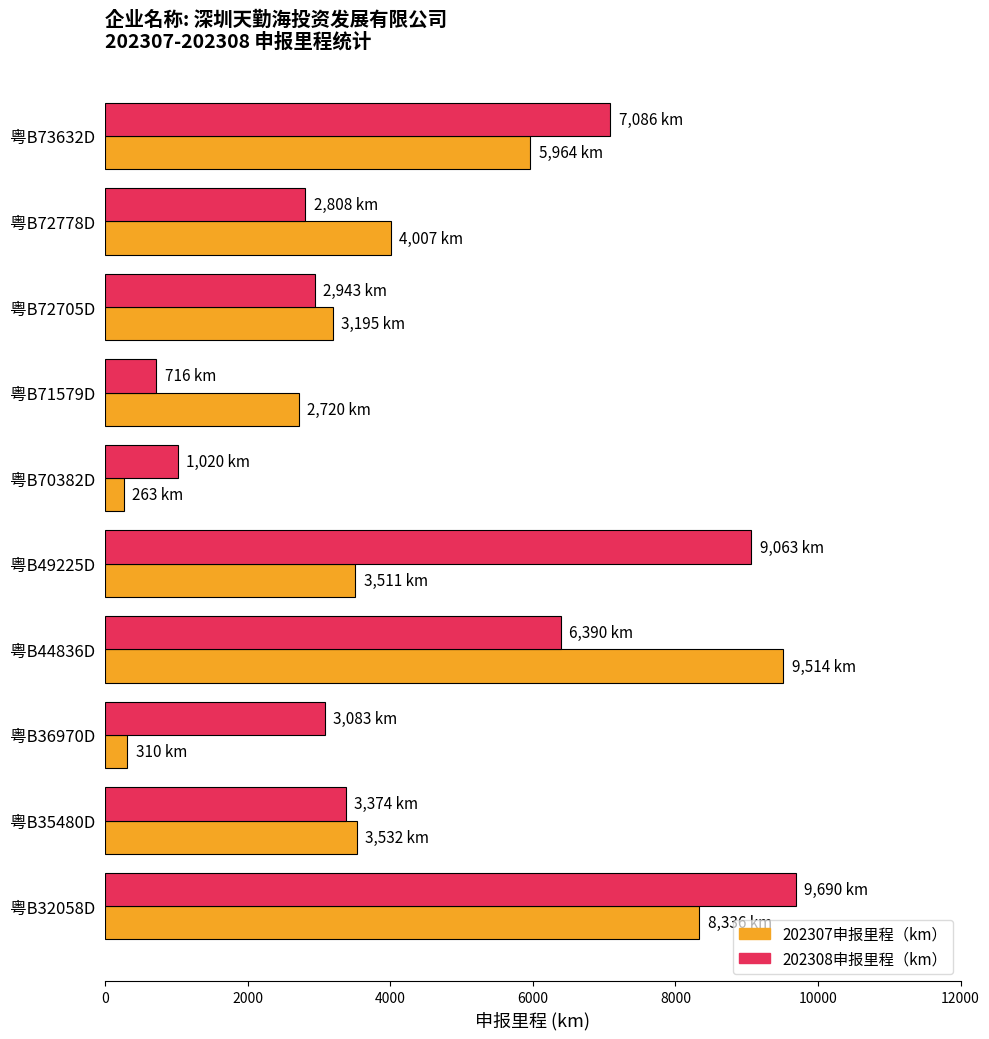

Rank the series by their average value, from highest to lowest.

202308申报里程（km）, 202307申报里程（km）